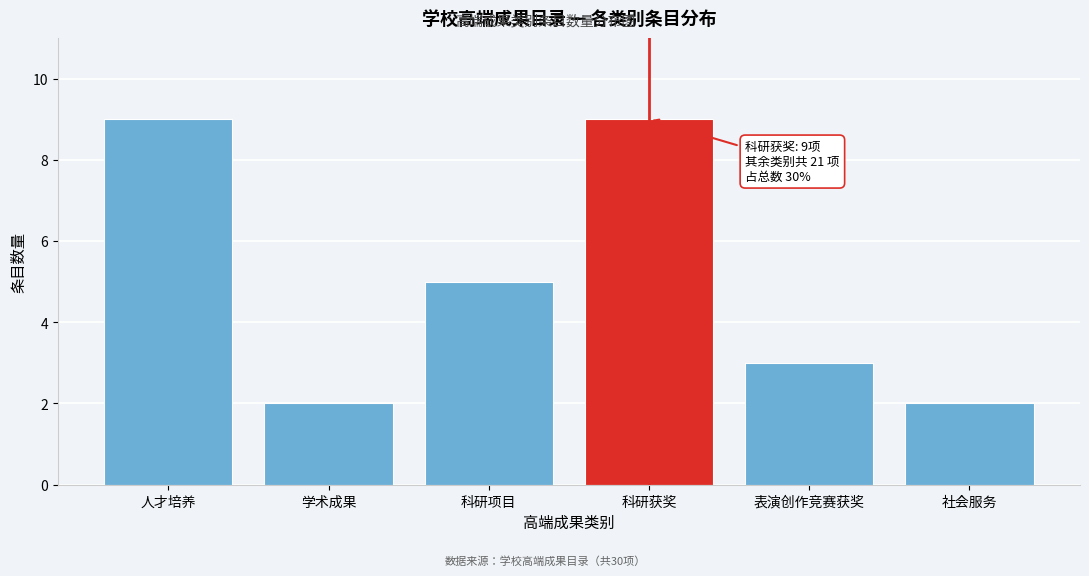

Reading left to right, what are all the values shown in this chart?

人才培养=9	学术成果=2	科研项目=5	科研获奖=9	表演创作竞赛获奖=3	社会服务=2